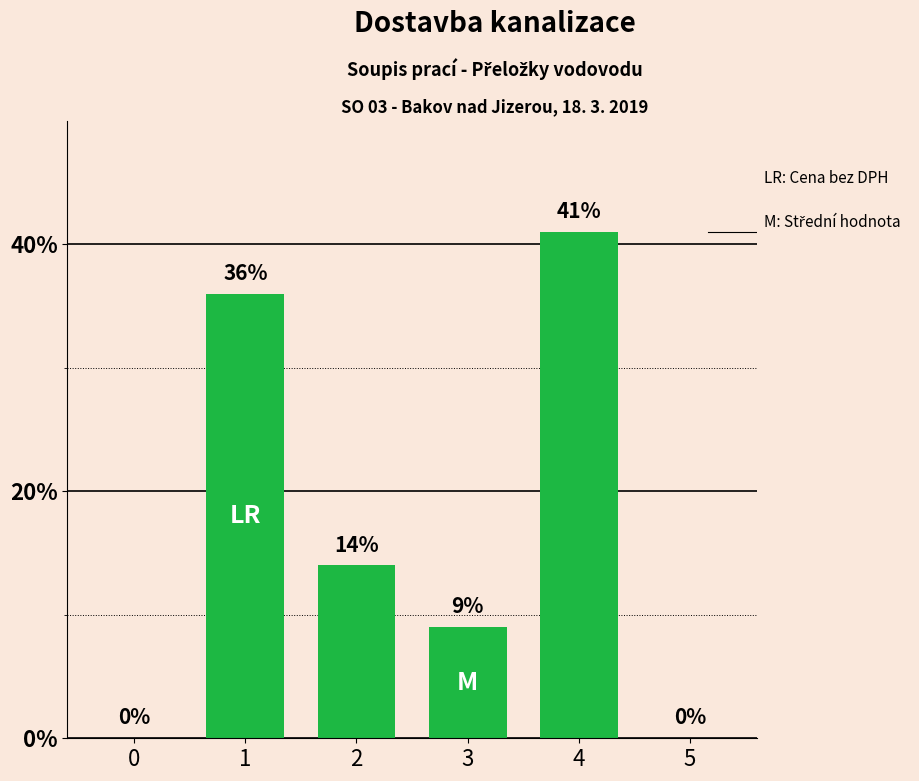

What is the greatest value displayed?

41